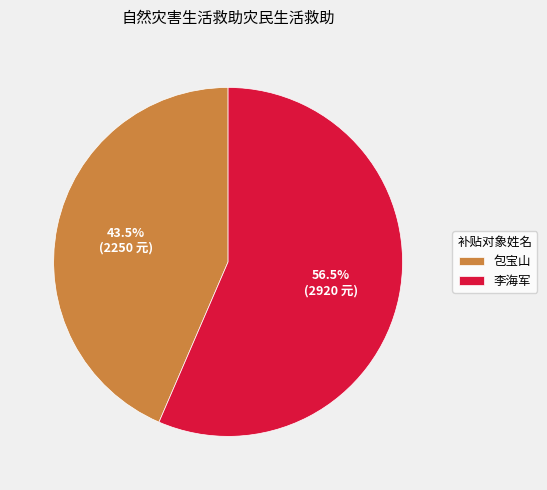

Which category accounts for the majority?

李海军